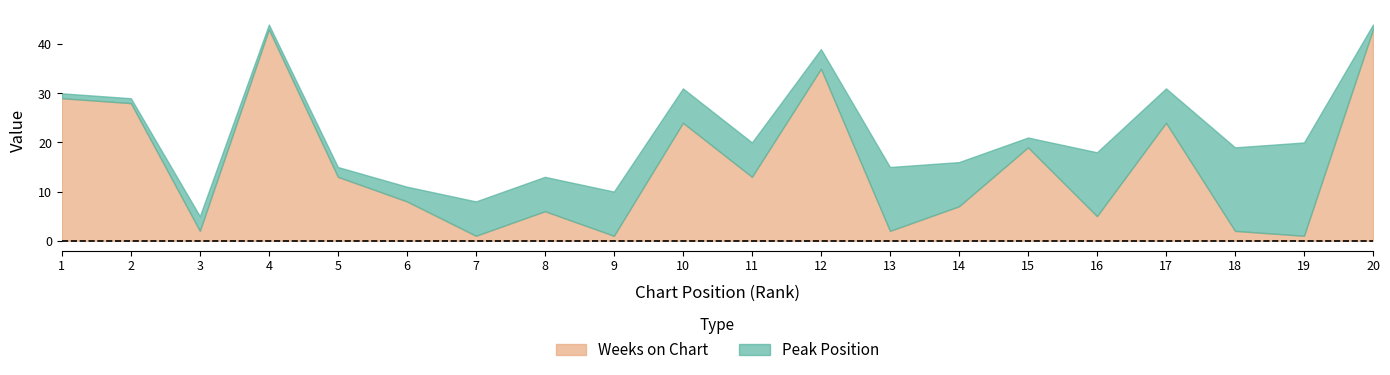

What is the value of the Peak Position point at the 5th from the left?

2